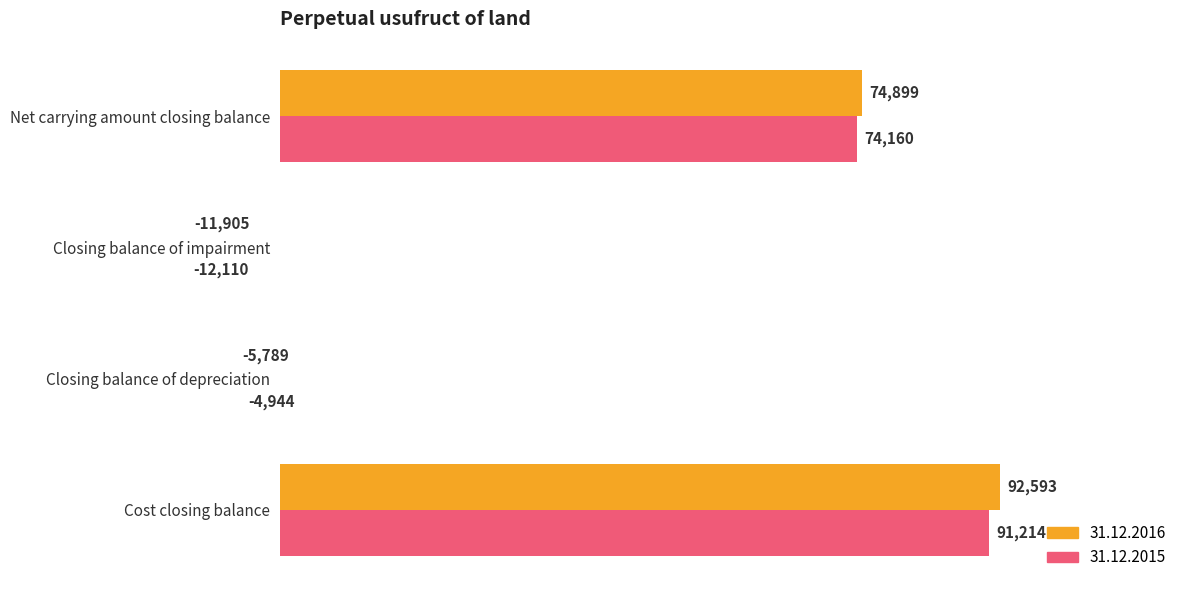

What is the label of the 2nd bar from the left?

Closing balance of depreciation